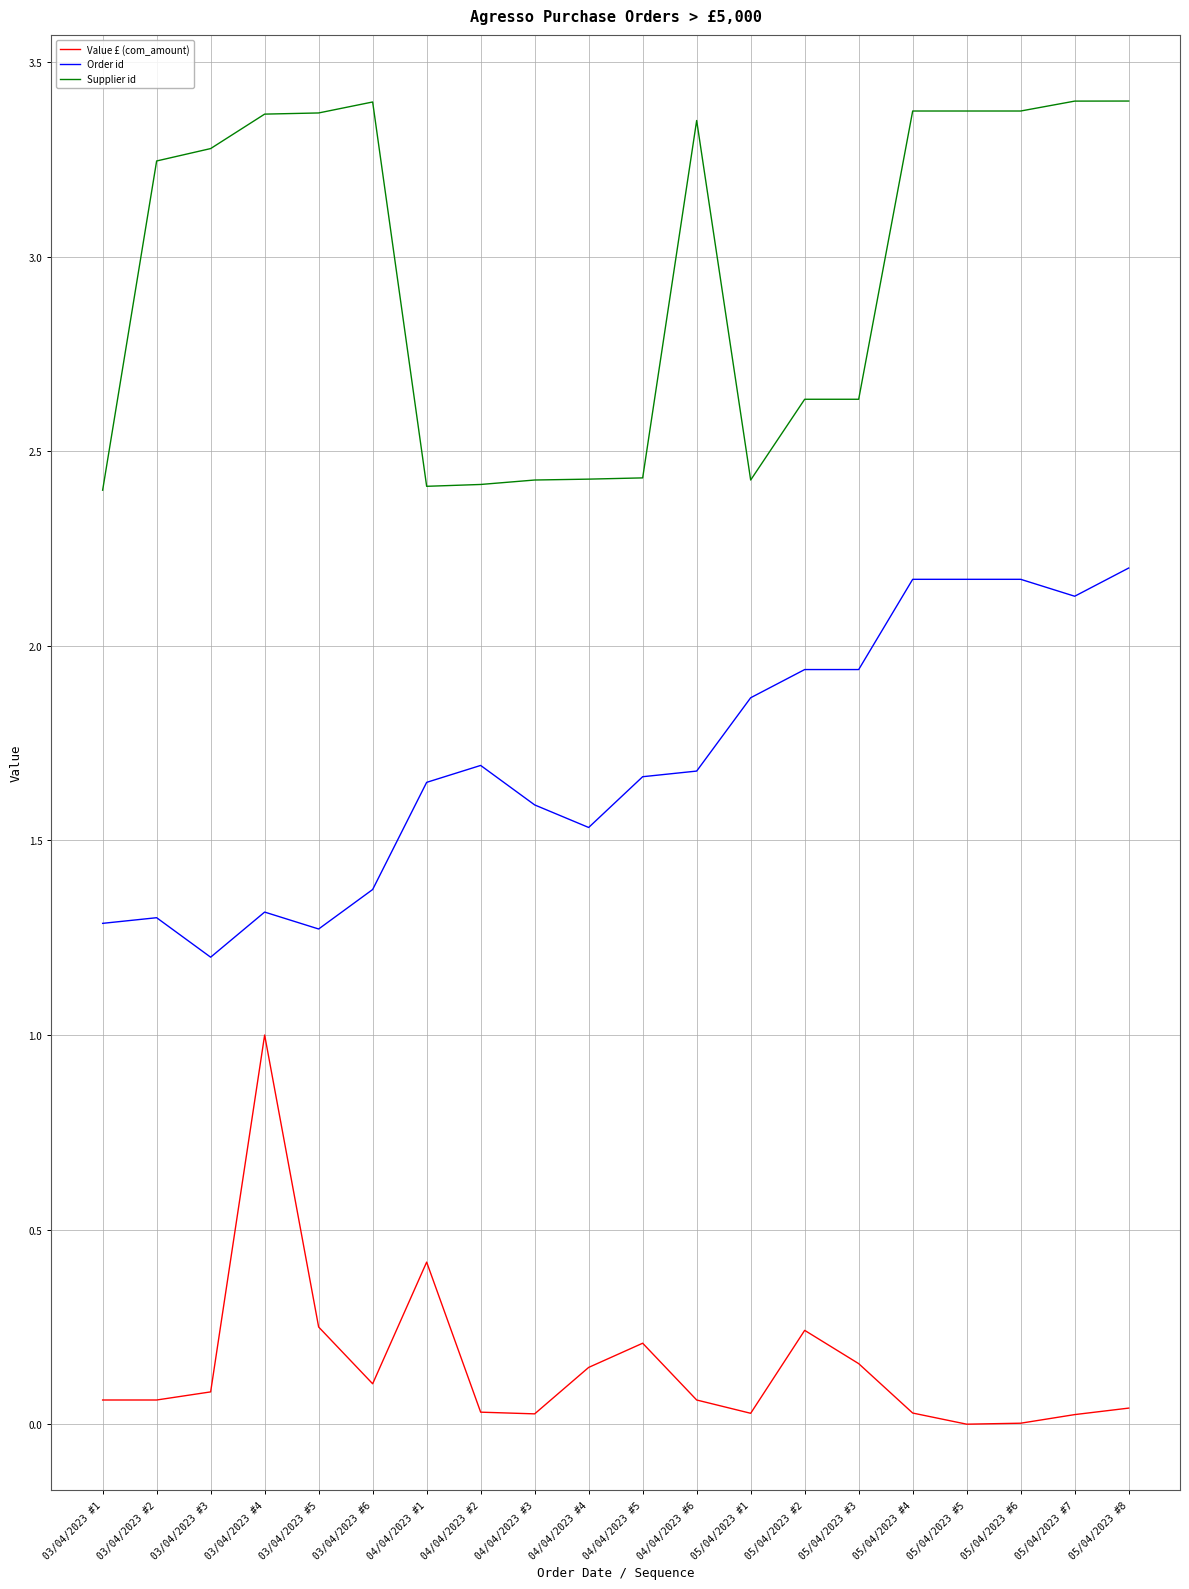

What is the total value across all series at 04/04/2023 #2?

4.1